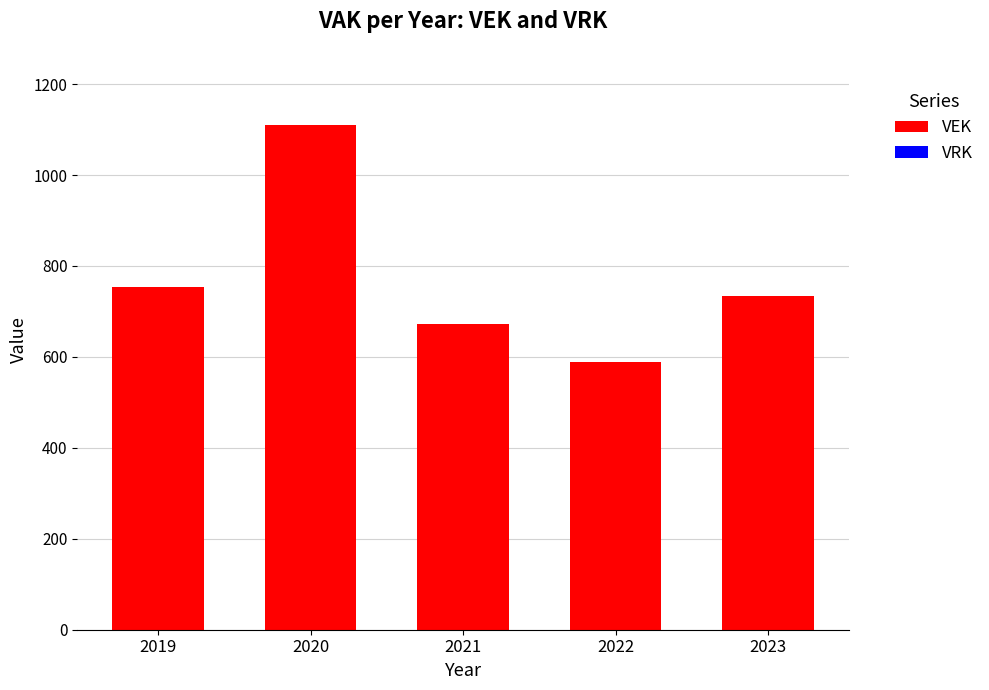

Approximately how many times larger is the value at 2022 compared to 2023?

0.8